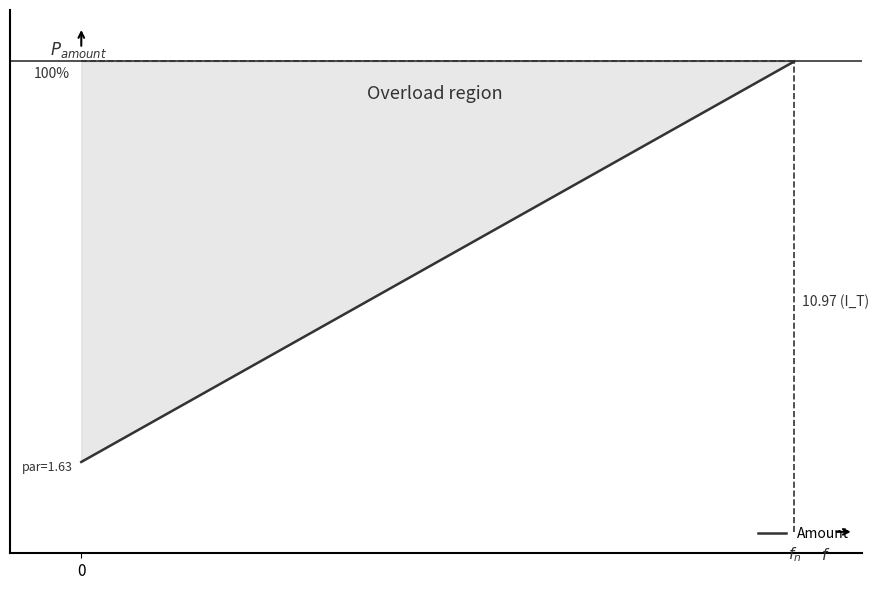

What is the value of the 12th point from the left?

7.3